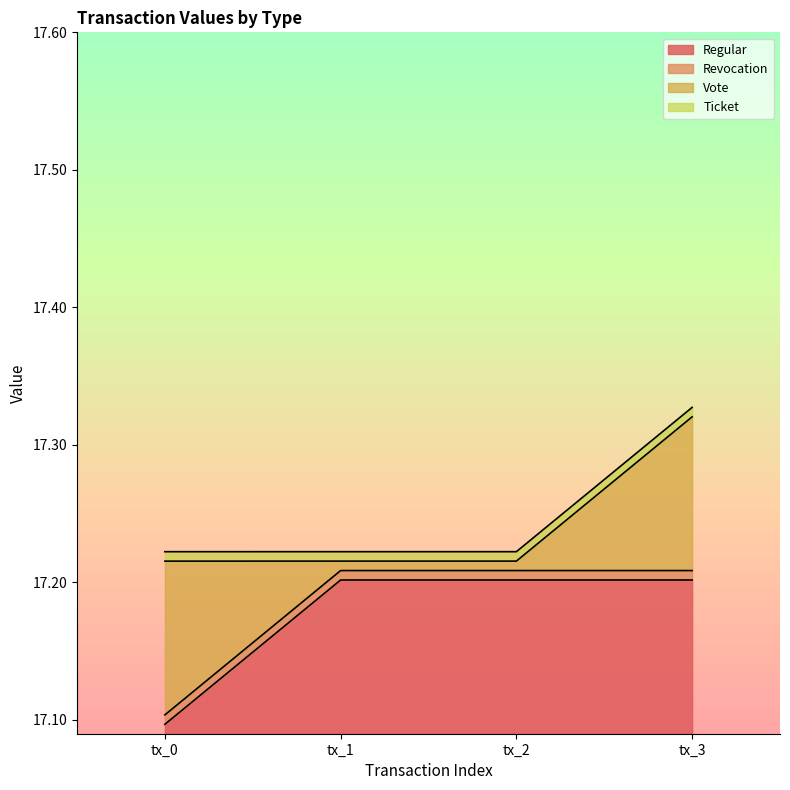

True or false: Revocation has more than 0 interior local peaks.

False